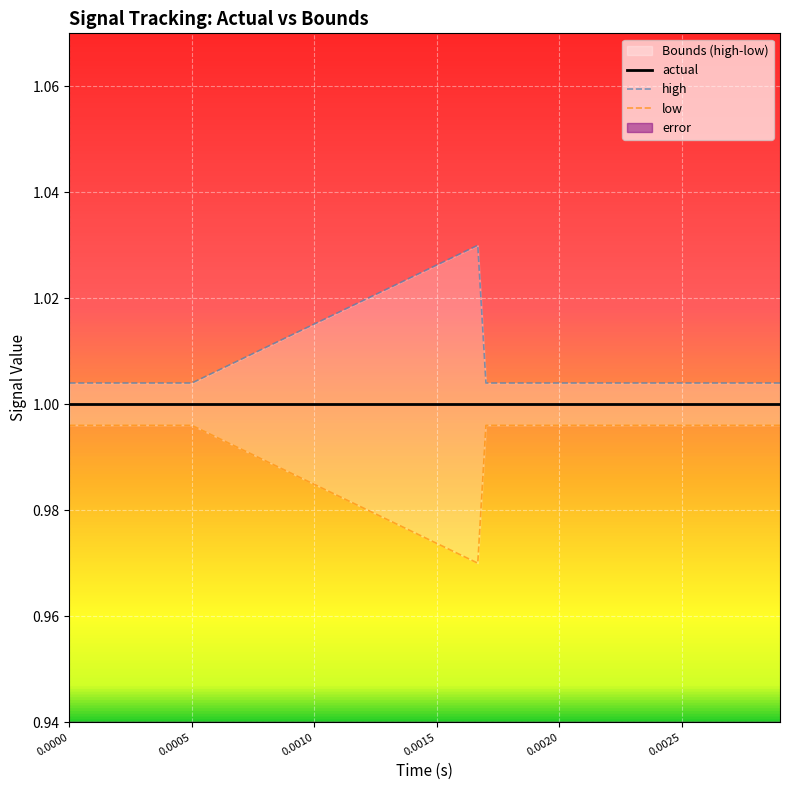

True or false: actual and low cross at least once.

False